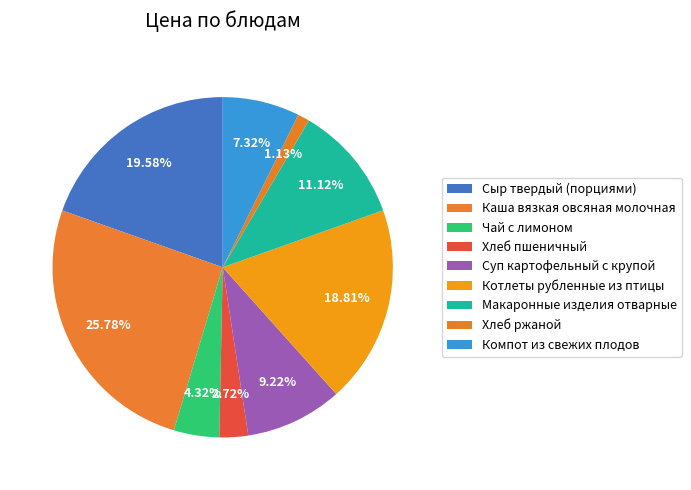

What percentage is the Чай с лимоном slice, to the nearest percent?

4%